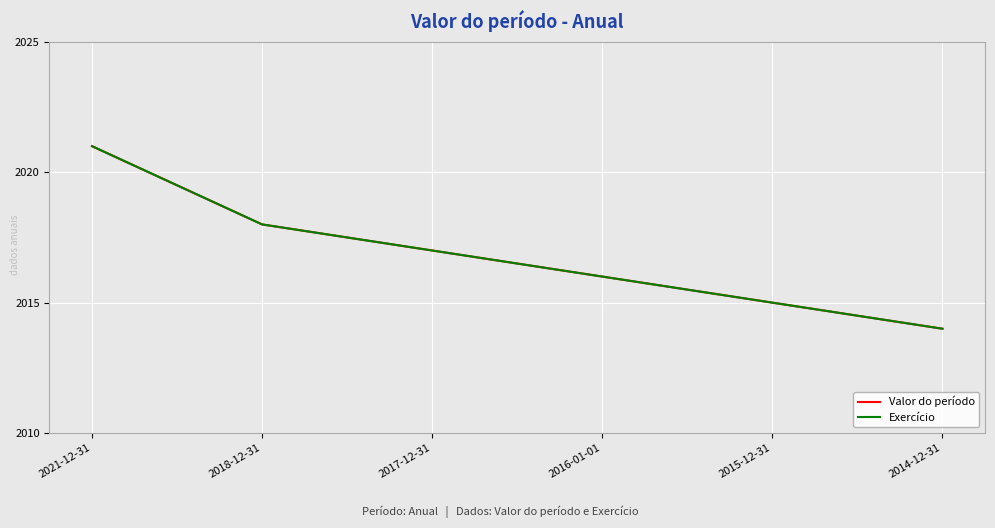

What is the maximum value shown in the chart?

2021